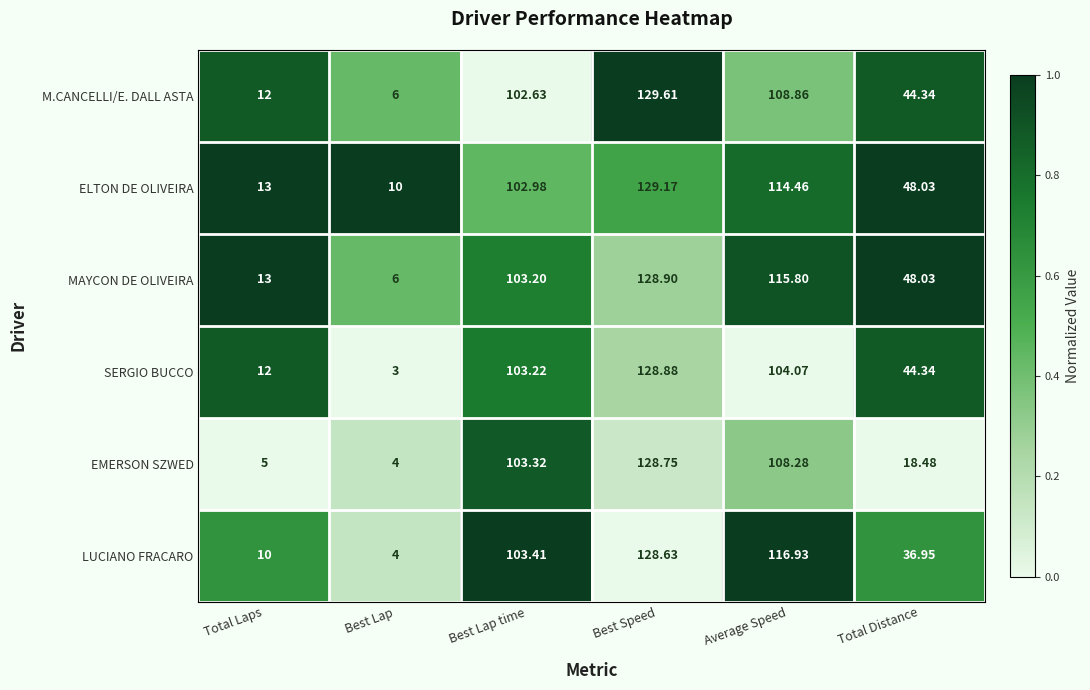

Rank the series by their maximum value, from lowest to highest.

LUCIANO FRACARO, EMERSON SZWED, SERGIO BUCCO, MAYCON DE OLIVEIRA, ELTON DE OLIVEIRA, M.CANCELLI/E. DALL ASTA